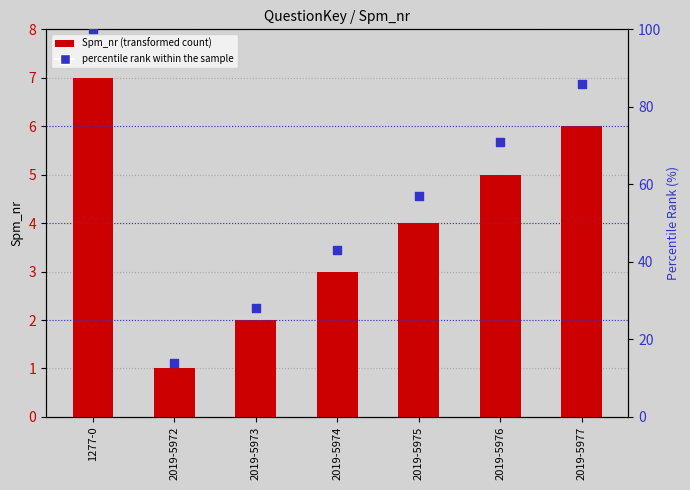

What is the total value across all series at 2019-5976?

76